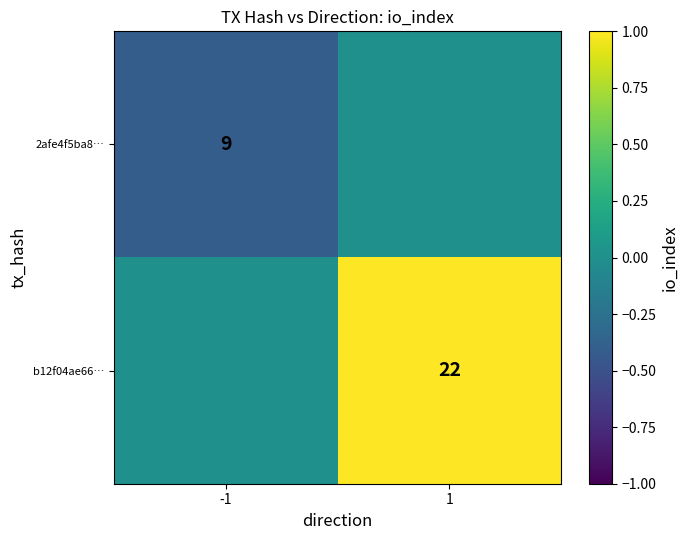

Is the value of b12f04ae66… at 1 greater than the value of 2afe4f5ba8… at -1?

Yes